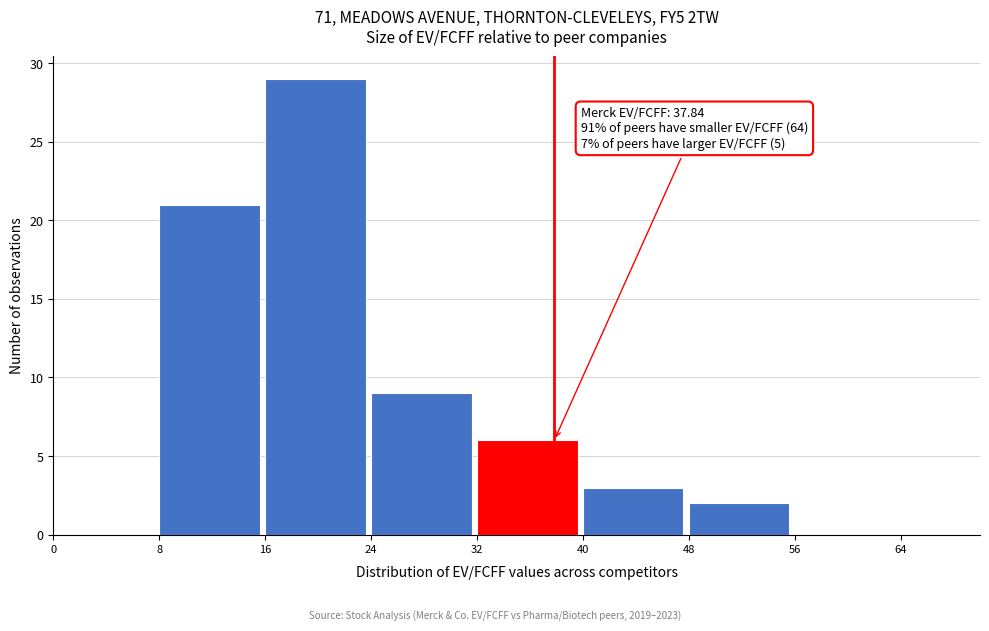

Over which range of the x-axis is the bar tallest?

16 to 24